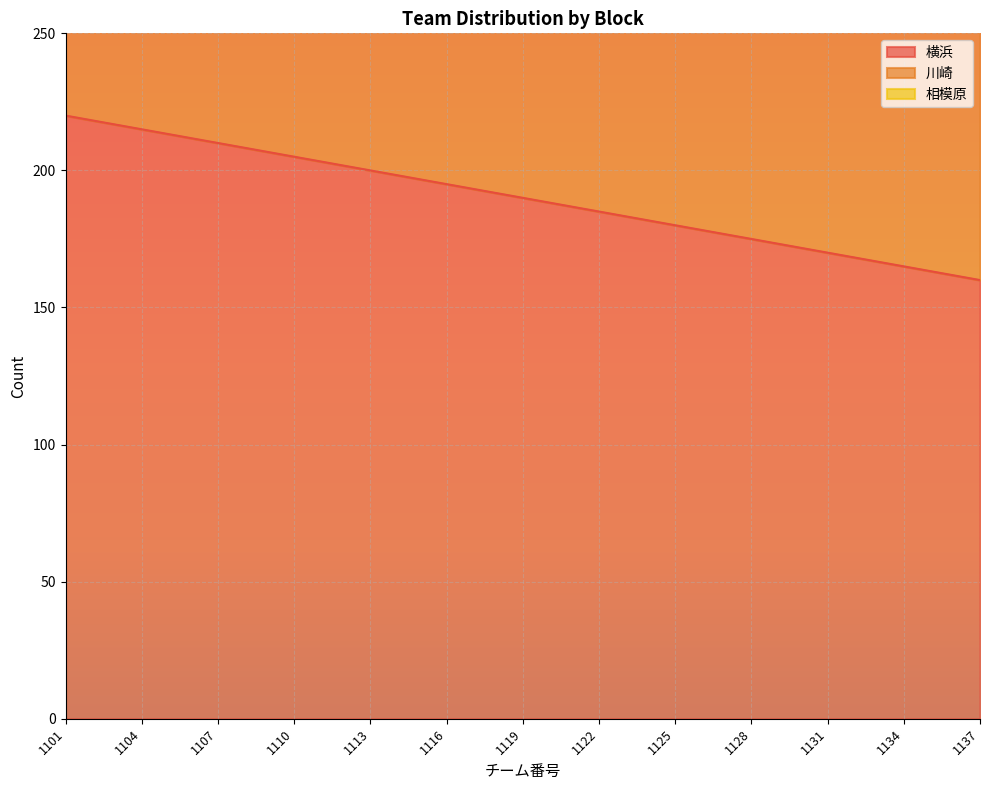

The value of 横浜 at 1104 is 306. True or false?

False